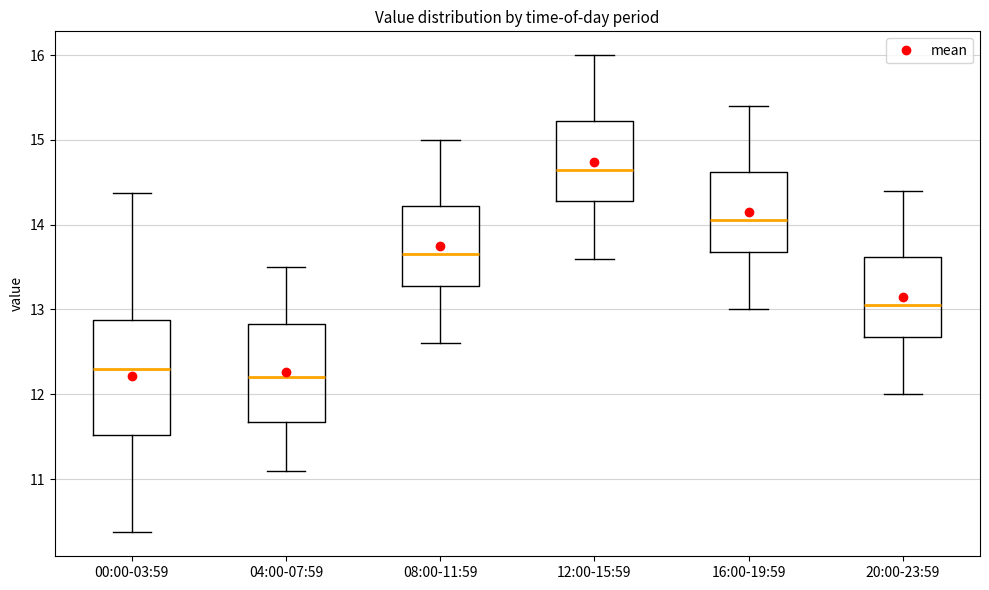

Reading left to right, transcribe this box plot: for each box, give where its median line is, the range the box spans, and where its two whiskers end, as read against the y-axis. The values are not printed on the chart, so give them approximately, as read against the axis.

00:00-03:59: median 12.3, box 11.5 to 12.9, whiskers 10.4 to 14.4
04:00-07:59: median 12.2, box 11.7 to 12.8, whiskers 11.1 to 13.5
08:00-11:59: median 13.7, box 13.3 to 14.2, whiskers 12.6 to 15.0
12:00-15:59: median 14.7, box 14.3 to 15.2, whiskers 13.6 to 16.0
16:00-19:59: median 14.1, box 13.7 to 14.6, whiskers 13.0 to 15.4
20:00-23:59: median 13.1, box 12.7 to 13.6, whiskers 12.0 to 14.4